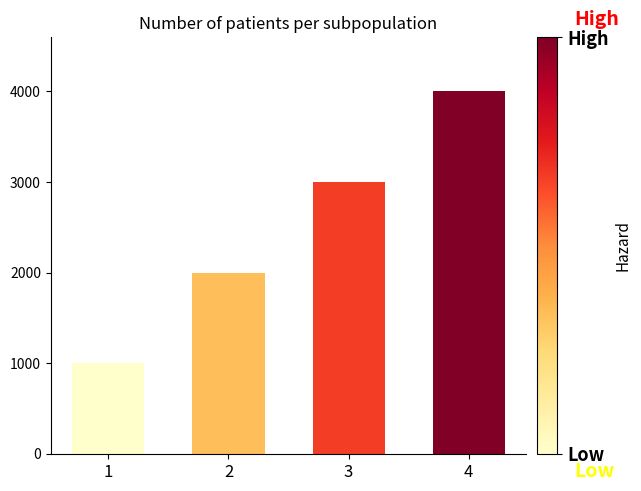

List the labels in order of value, smallest first.

1, 2, 3, 4